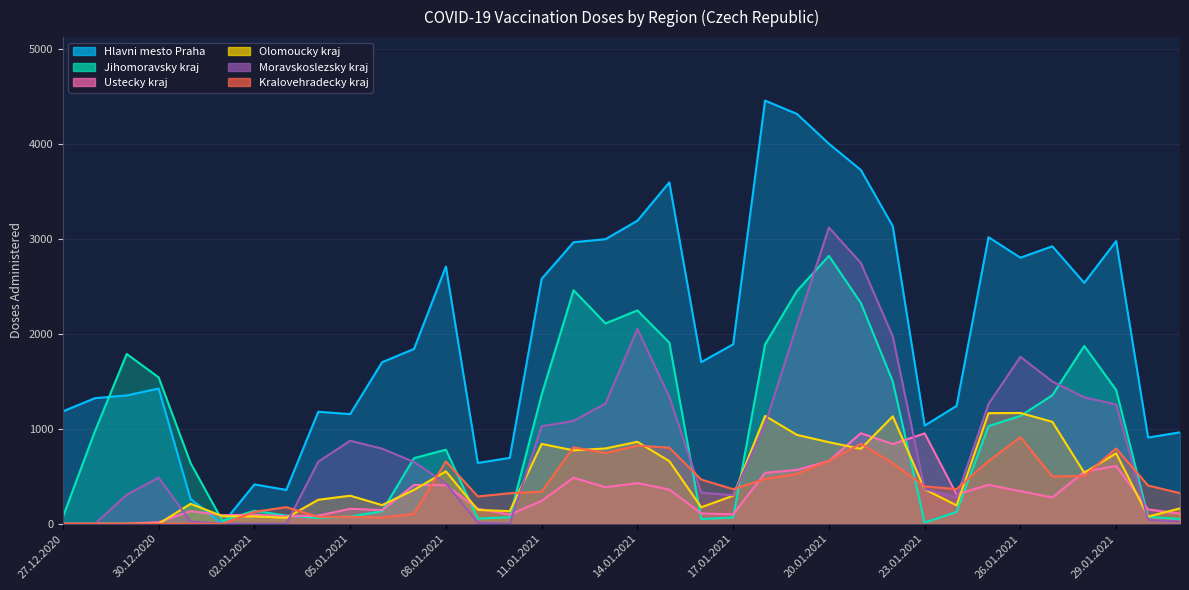

Where does the Kralovehradecky kraj series first go above 393?

08.01.2021